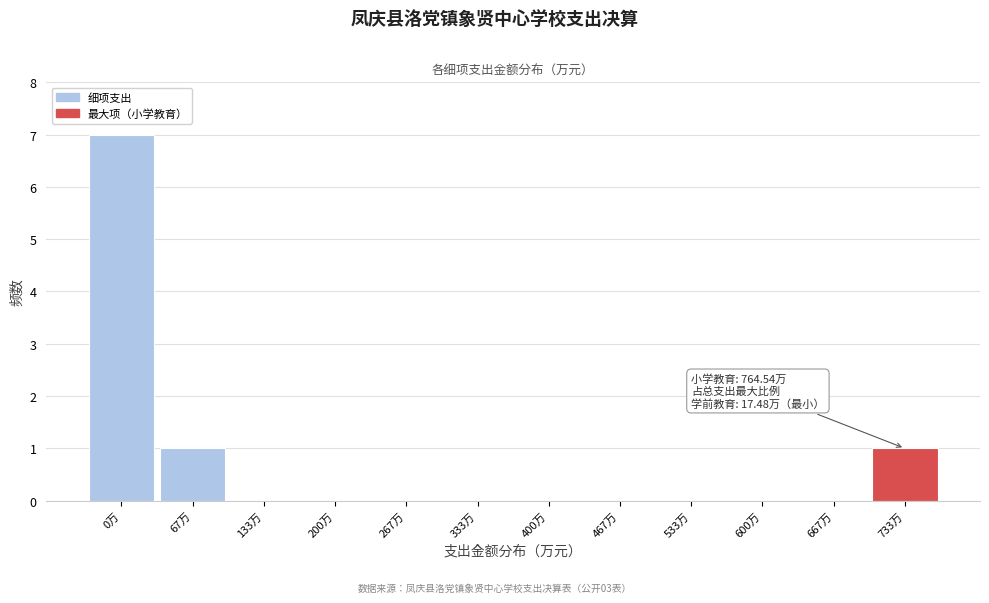

Reading left to right, list all the values displayed in this chart.

0万=7	67万=1	133万=0	200万=0	267万=0	333万=0	400万=0	467万=0	533万=0	600万=0	667万=0	733万=1